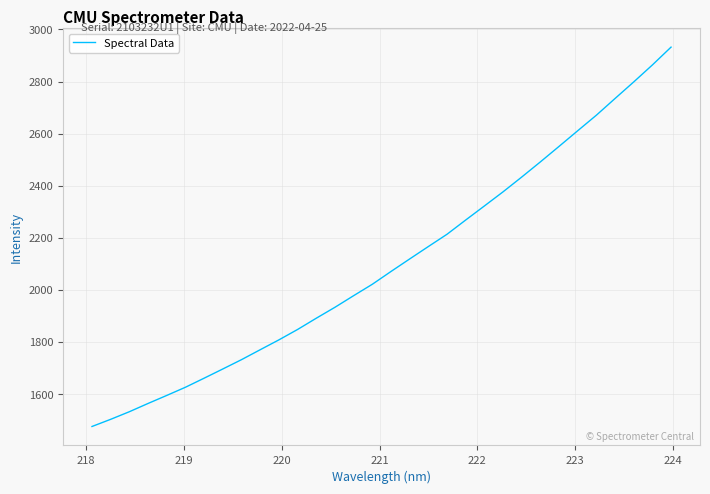

What is the maximum value shown in the chart?

2931.9